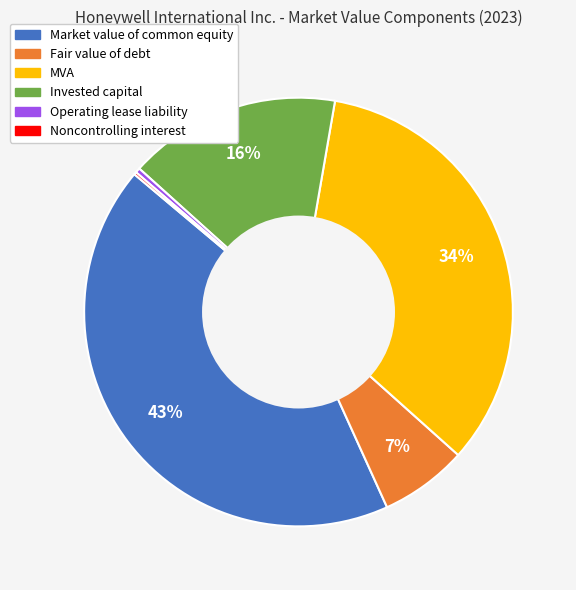

To the nearest percent, what is the difference between the largest and smallest slice percentages?

43%